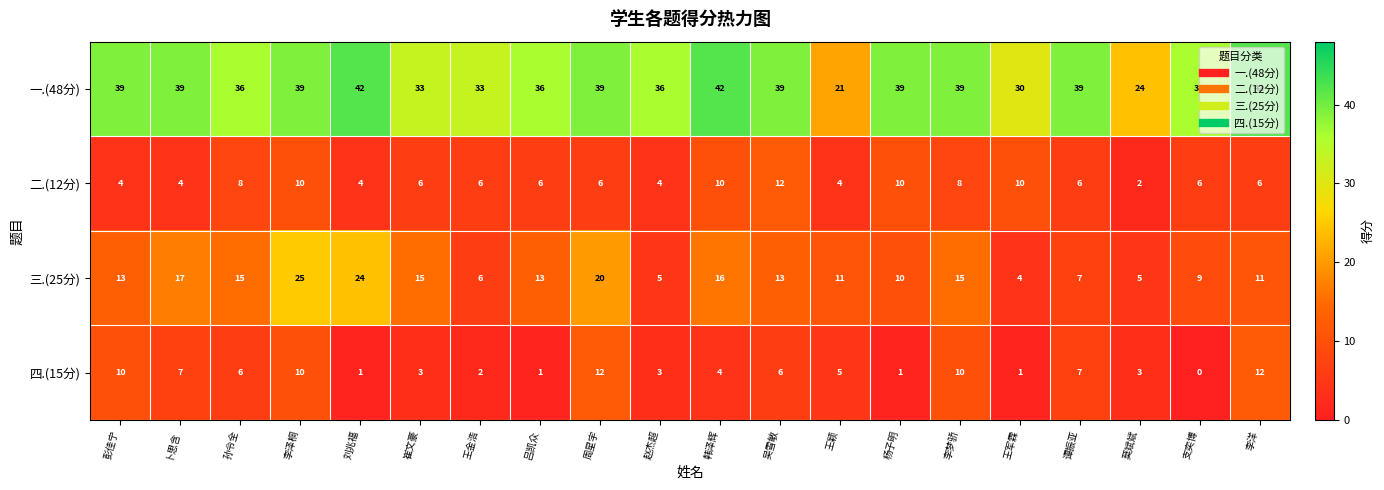

What is the difference between the 一.(48分) values at 赵杰超 and 李泽桐?

3